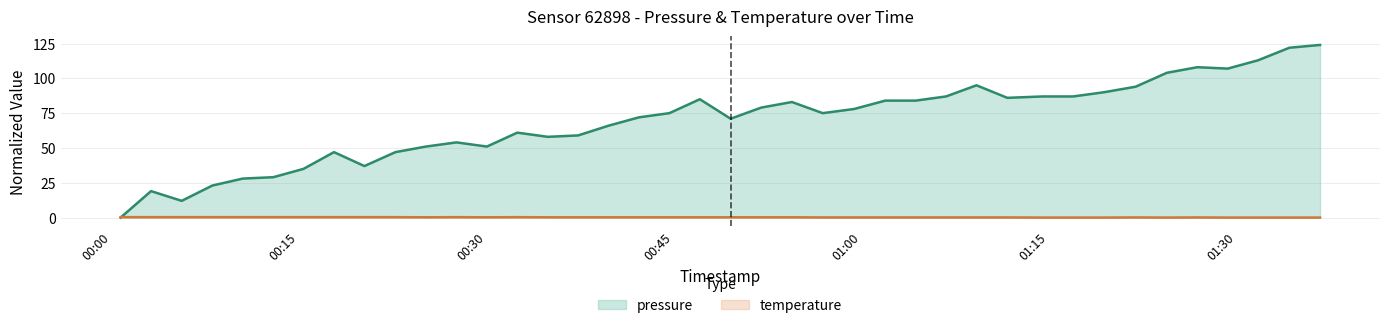

What is the average value of the temperature series?

0.2